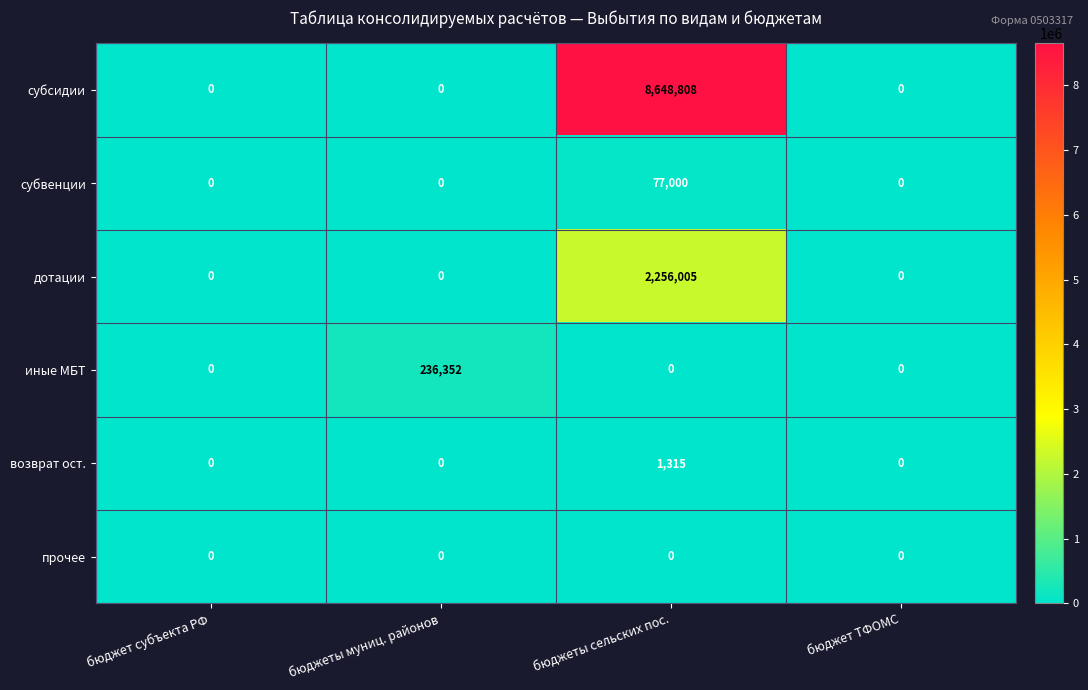

What is the average value of the субсидии series?

2162202